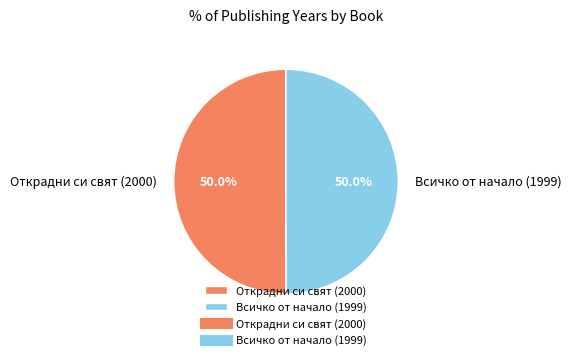

Is the sum of Всичко от начало (1999) and Открадни си свят (2000) greater than half?

Yes